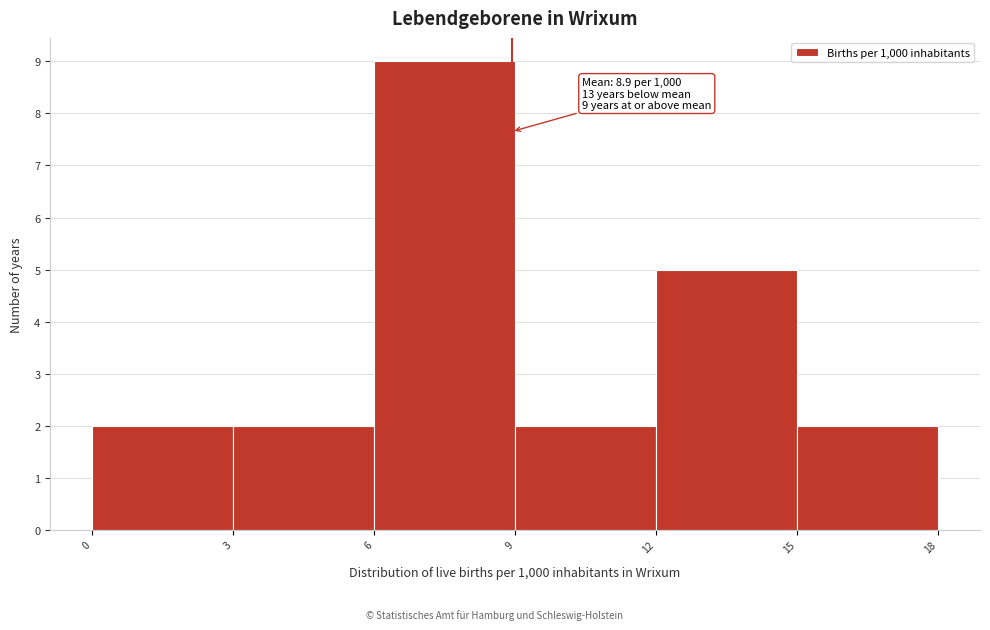

Which range on the x-axis has the tallest bar?

6 to 9